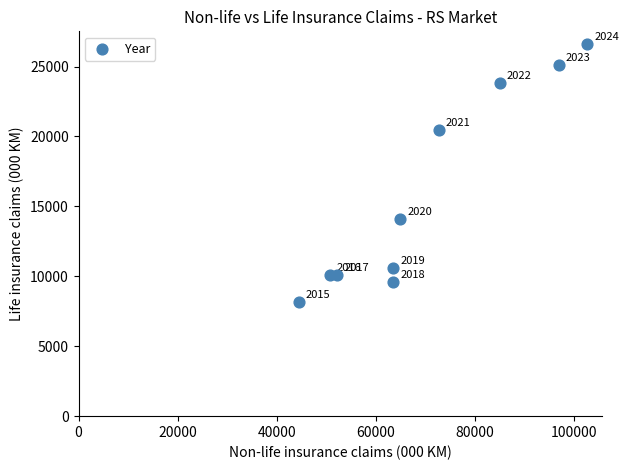

What Y value in the scatter plot is closest to 17364?

20474.0